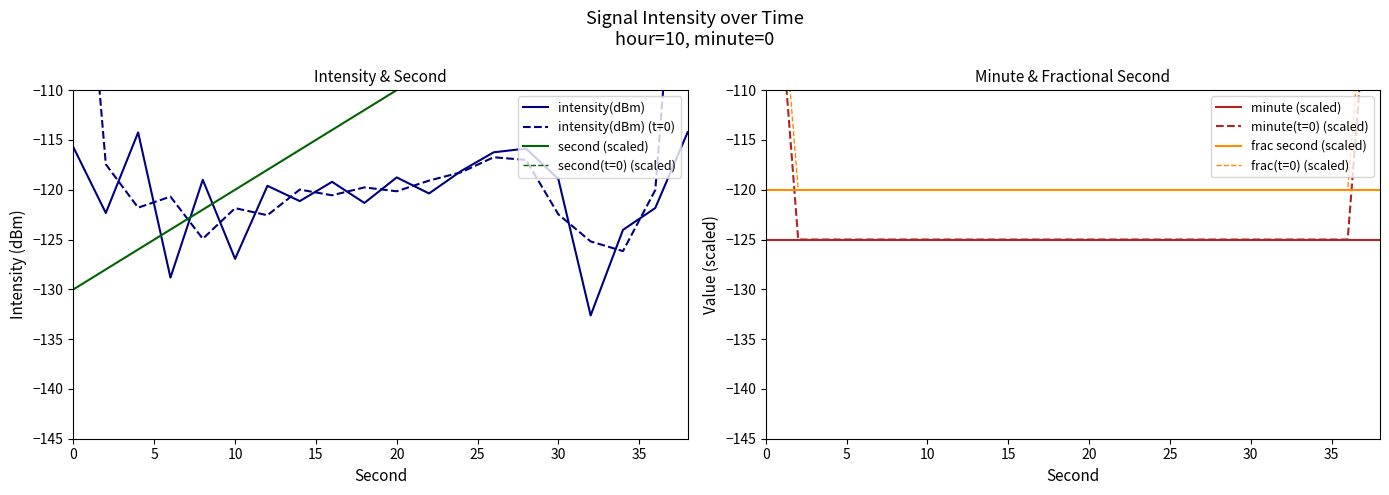

True or false: minute (scaled) and frac second (scaled) cross at least once.

False